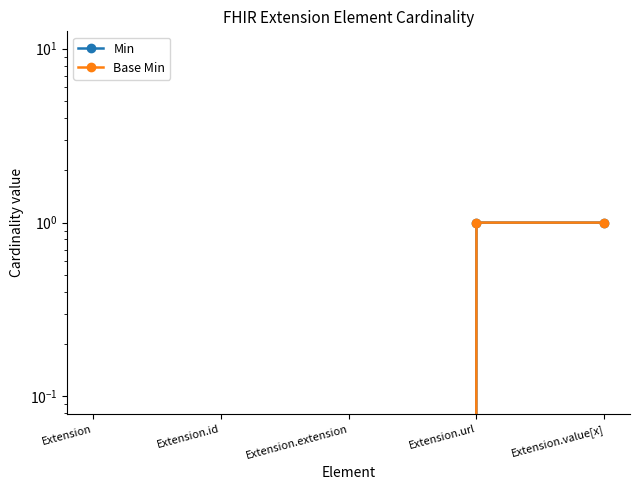

The value of Base Min at Extension.url is 1. True or false?

False